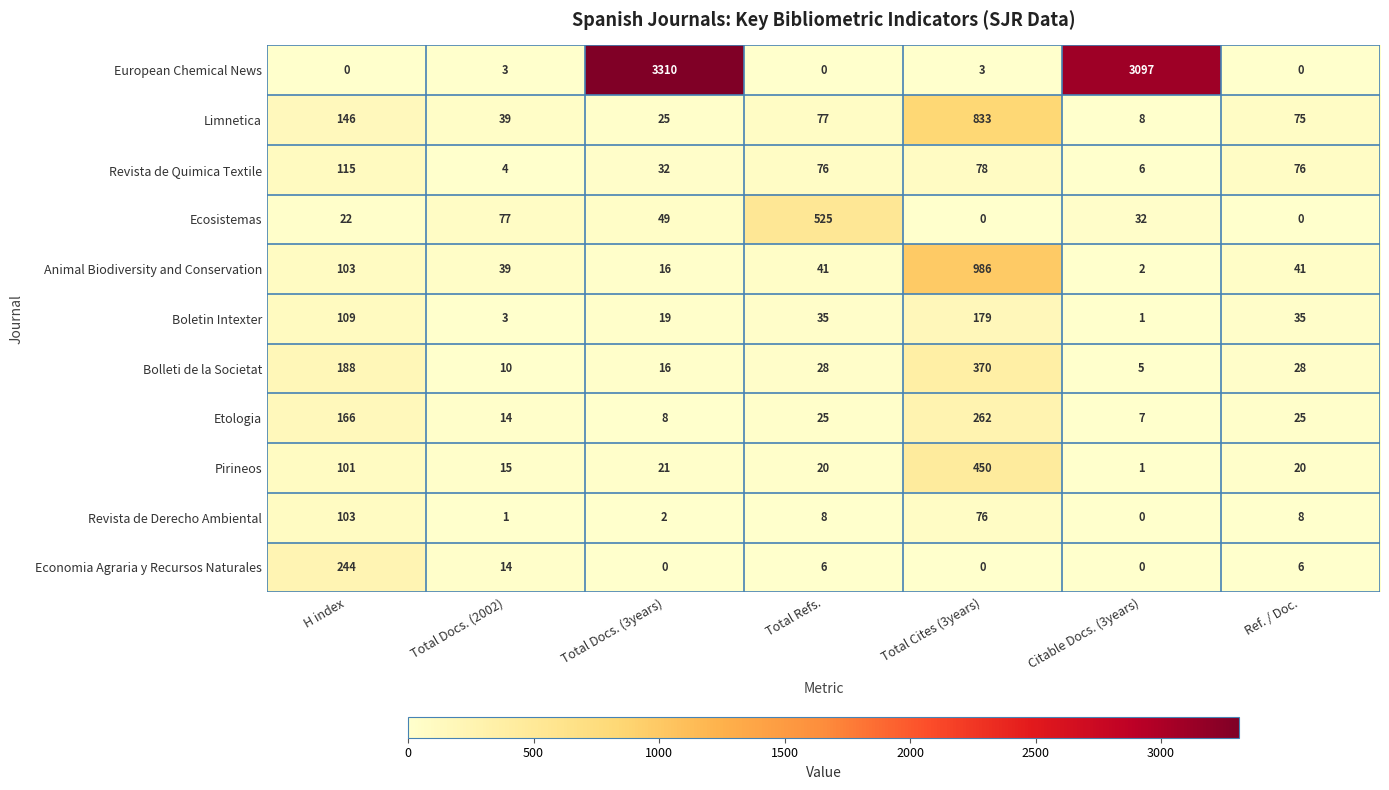

Which category has the highest value across all series?

Total Docs. (3years)